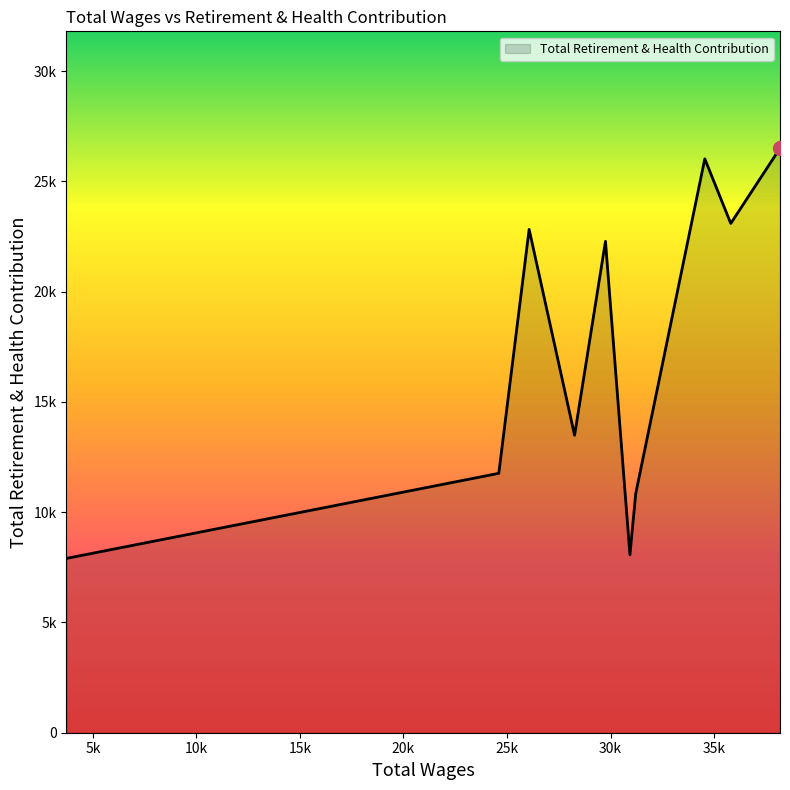

What is the difference between the second highest and second lowest values?

17953